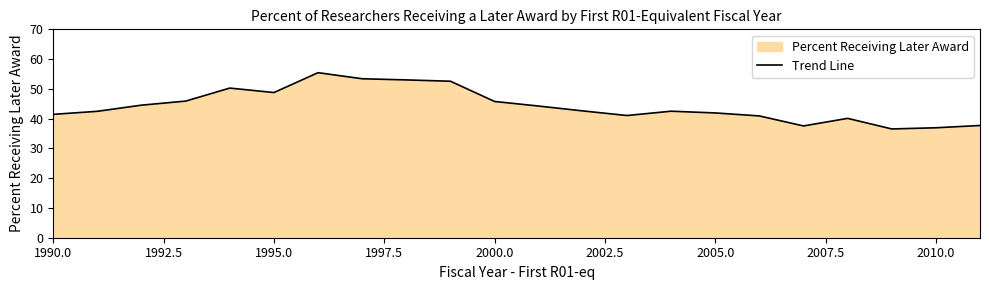

How many lines are shown in the chart?

1